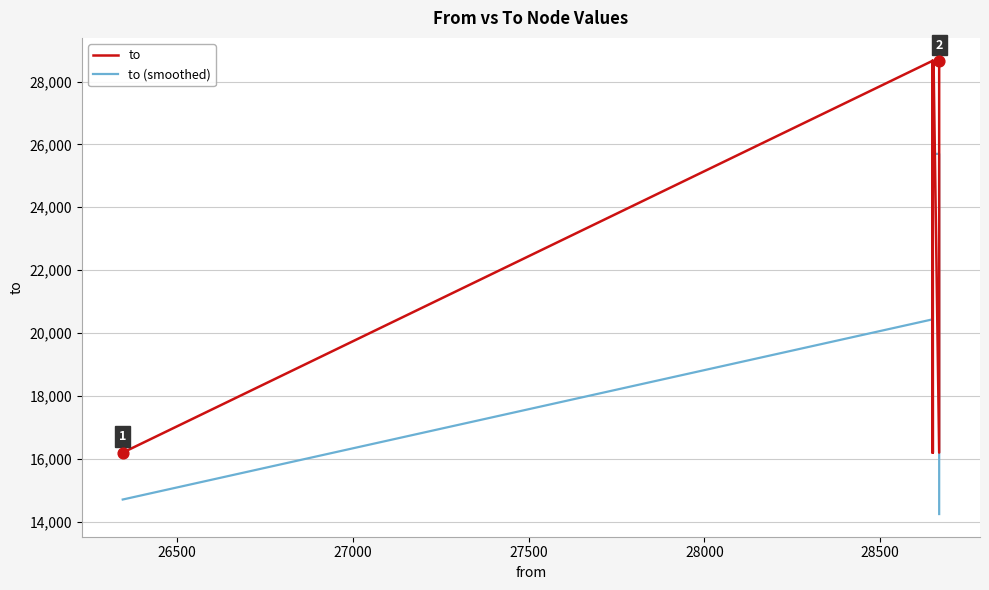

What are all the series names shown in the legend?

to, to (smoothed)